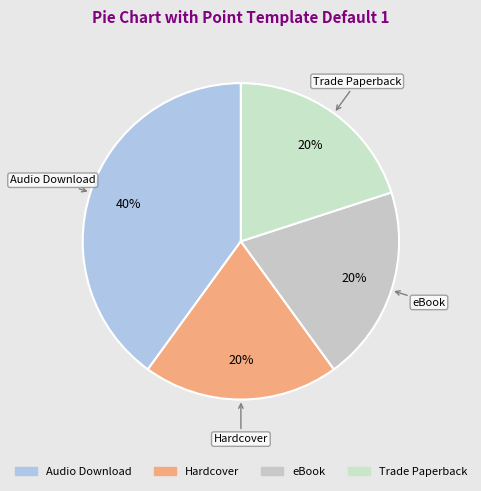

How many segments does this pie chart have?

4